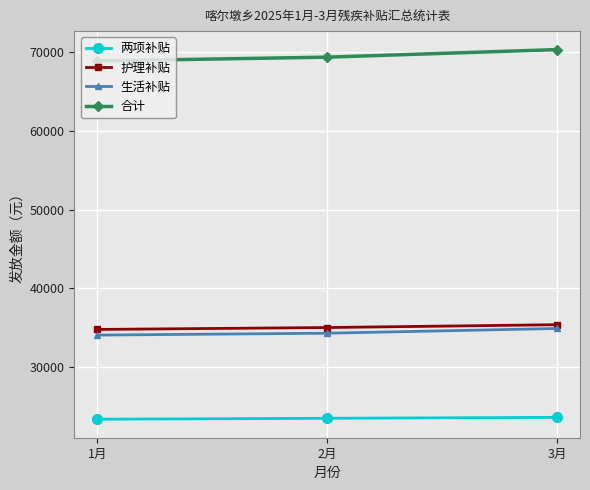

The 合计 series shows 69360 at 2月. True or false?

True